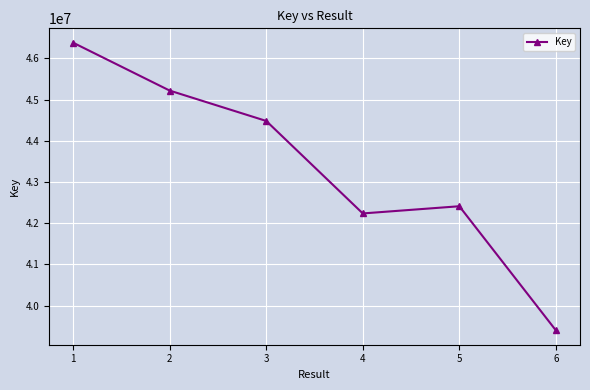

What is the value of the 6th point from the left?

39402810